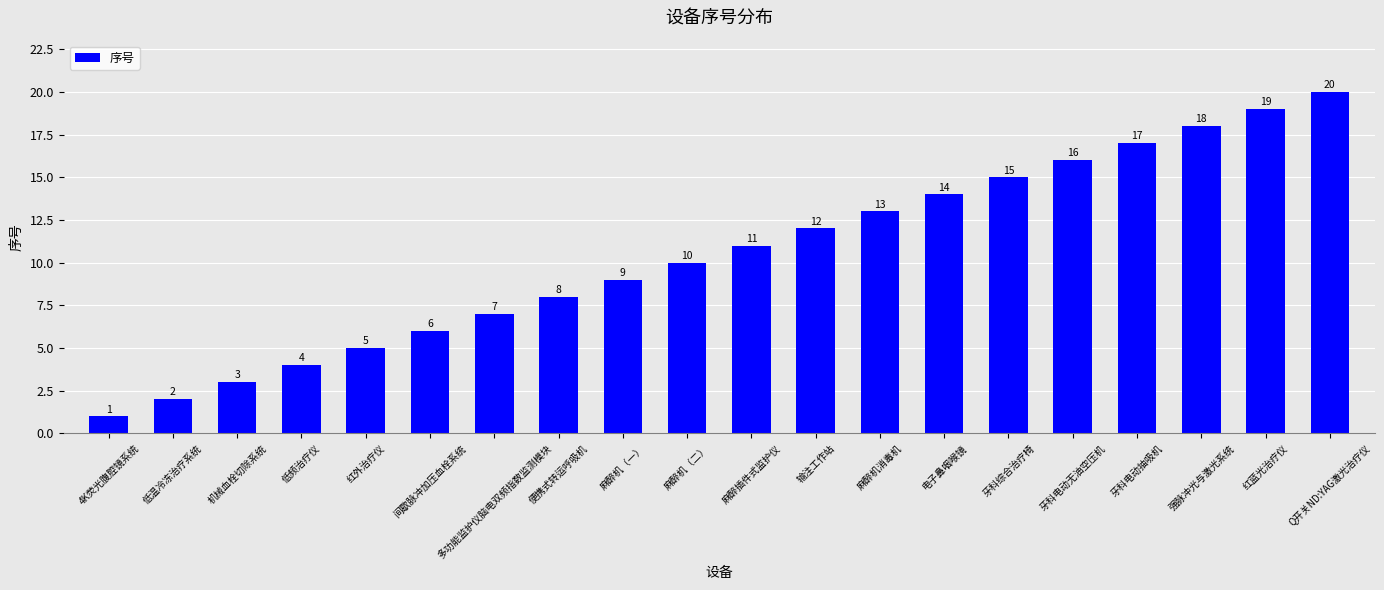

List the labels in order of value, smallest first.

4K荧光腹腔镜系统, 低温冷冻治疗系统, 机械血栓切除系统, 低频治疗仪, 红外治疗仪, 间歇脉冲加压血栓系统, 多功能监护仪脑电双频指数监测模块, 便携式转运呼吸机, 麻醉机（一）, 麻醉机（二）, 麻醉插件式监护仪, 输注工作站, 麻醉机消毒机, 电子鼻咽喉镜, 牙科综合治疗椅, 牙科电动无油空压机, 牙科电动抽吸机, 强脉冲光与激光系统, 红蓝光治疗仪, Q开关ND:YAG激光治疗仪